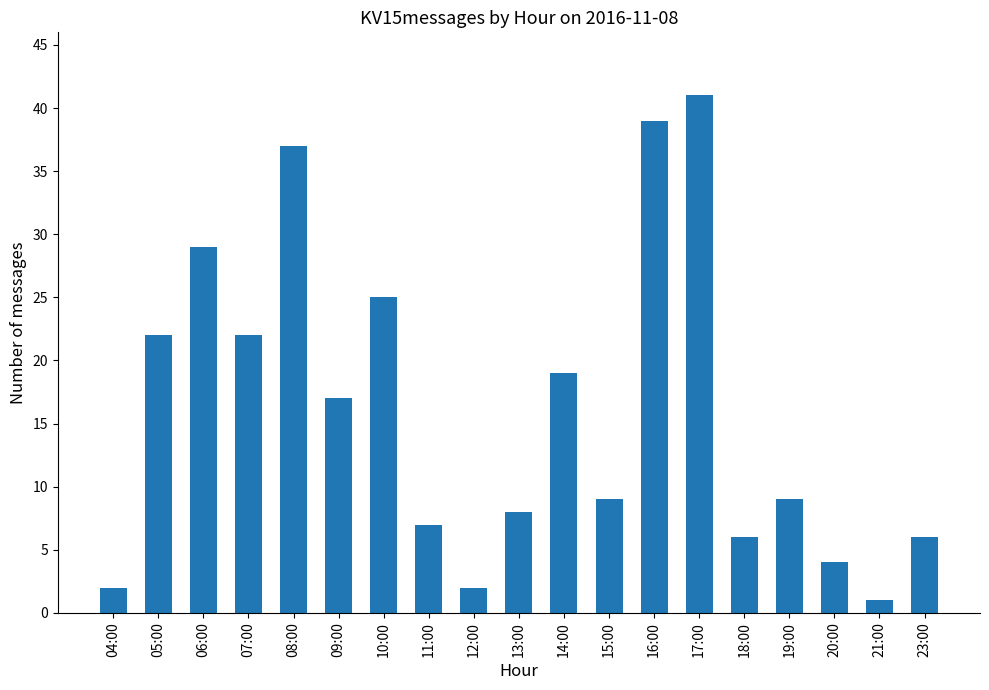

The value at 06:00 is 29. True or false?

True